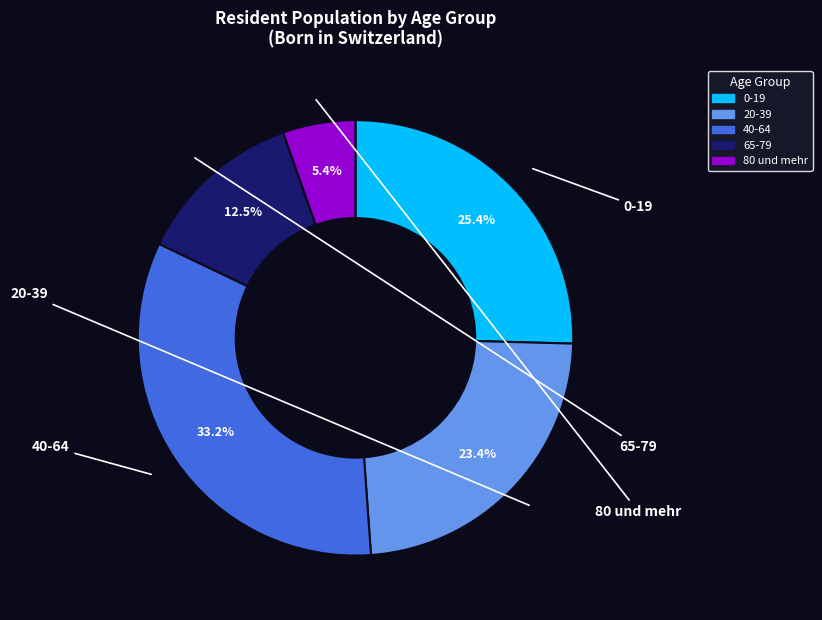

What percentage is the 0-19 slice, to the nearest percent?

25%